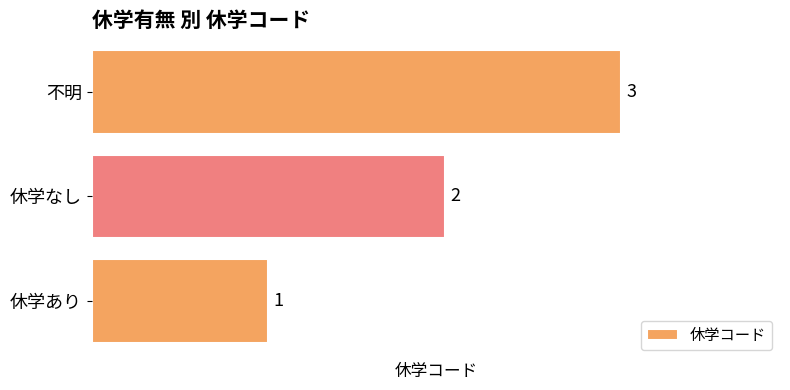

What is the difference between the second highest and minimum values?

1